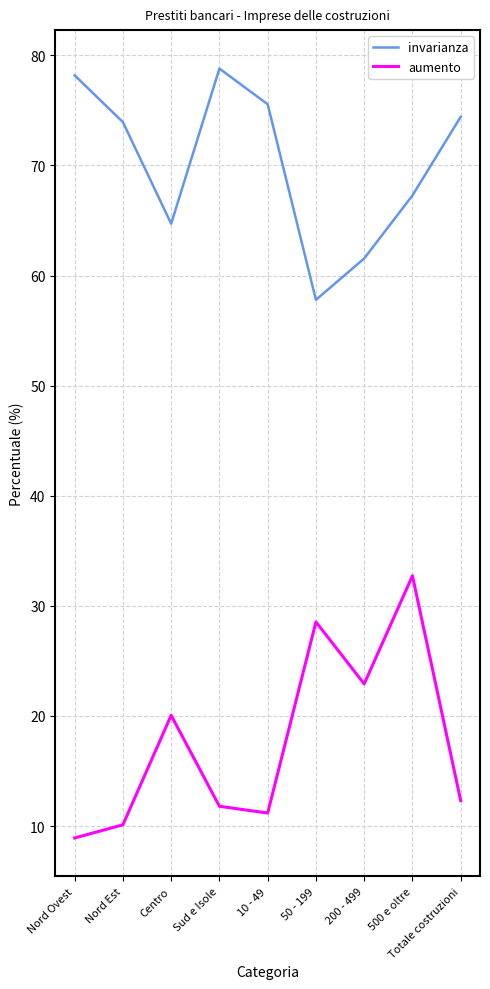

True or false: invarianza has more than 1 interior local peaks.

False